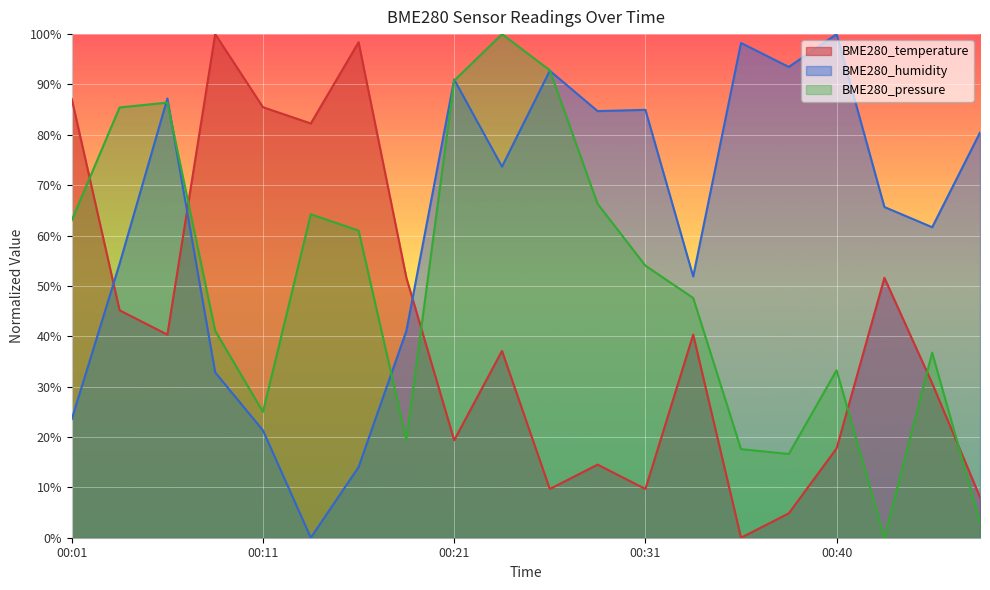

The BME280_humidity series shows 21.3 at 00:11. True or false?

True